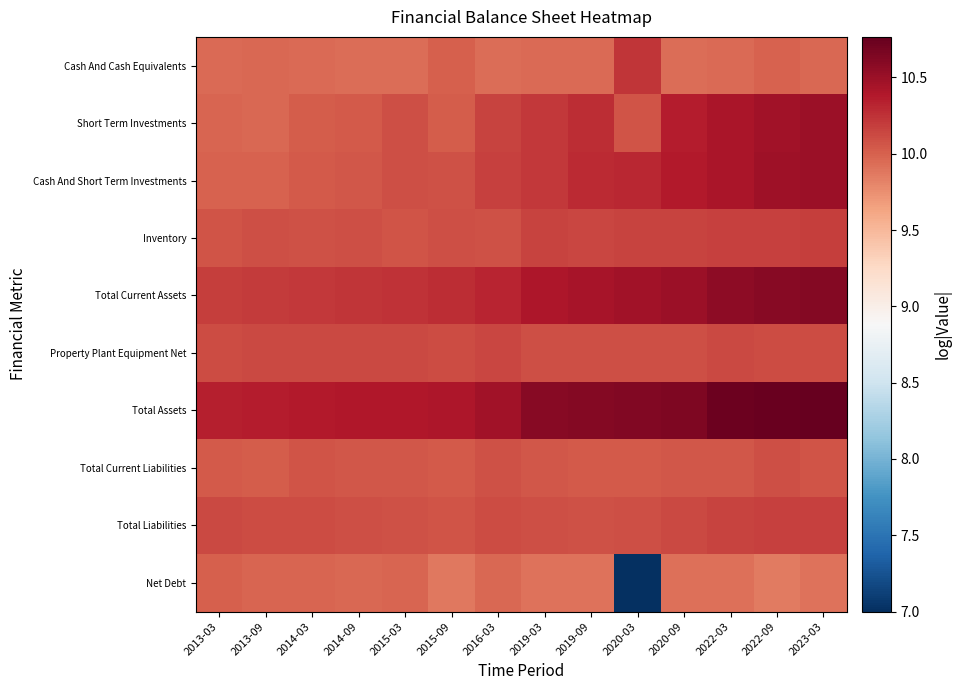

At how many categories does at least one series exceed 7?

14